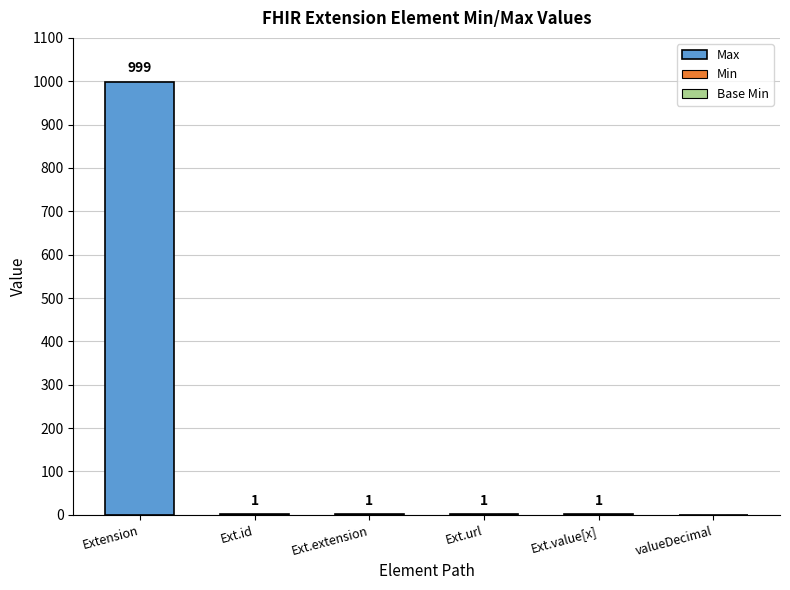

How many distinct data groups are displayed?

3